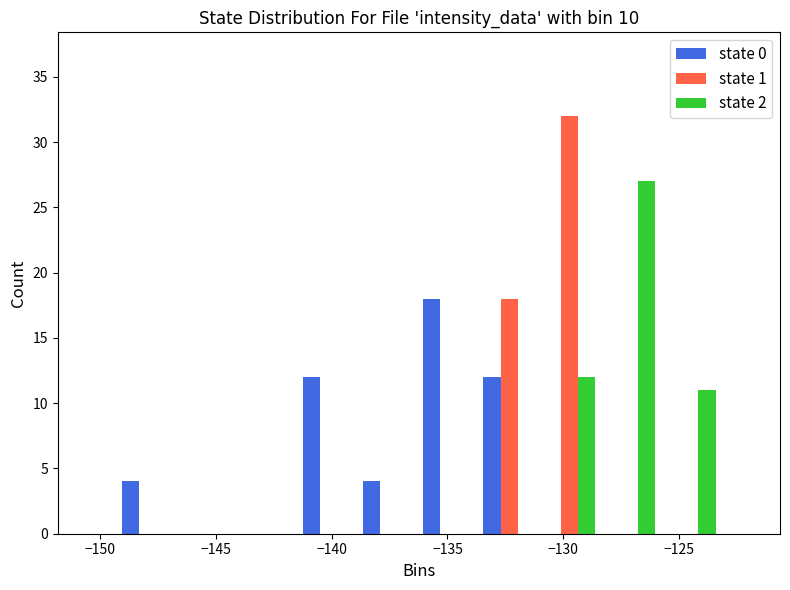

Reading left to right, transcribe this chart: for each range on the x-axis, give the height of each series' bar. Neither the bar edges nor the heights are printed on the chart, so give them approximately, as read against the axes.

-149.0 to -146.5: state 0=4	state 1=0	state 2=0
-146.5 to -144.0: state 0=0	state 1=0	state 2=0
-144.0 to -141.5: state 0=0	state 1=0	state 2=0
-141.5 to -139.0: state 0=12	state 1=0	state 2=0
-139.0 to -136.0: state 0=4	state 1=0	state 2=0
-136.0 to -133.5: state 0=18	state 1=0	state 2=0
-133.5 to -131.0: state 0=12	state 1=18	state 2=0
-131.0 to -128.5: state 0=0	state 1=32	state 2=12
-128.5 to -126.0: state 0=0	state 1=0	state 2=27
-126.0 to -123.0: state 0=0	state 1=0	state 2=11